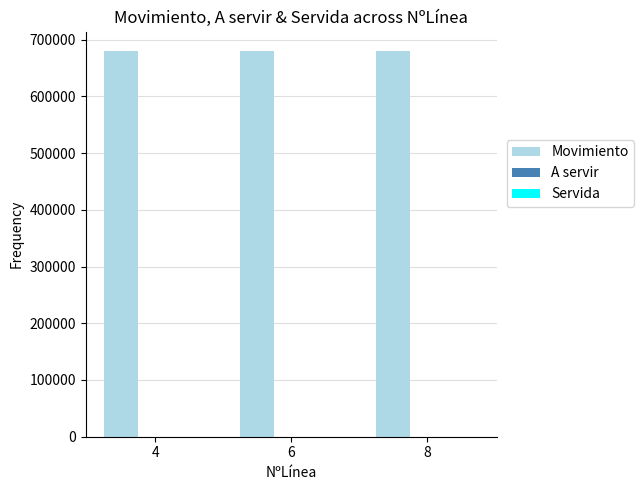

What is the maximum value shown in the chart?

679953